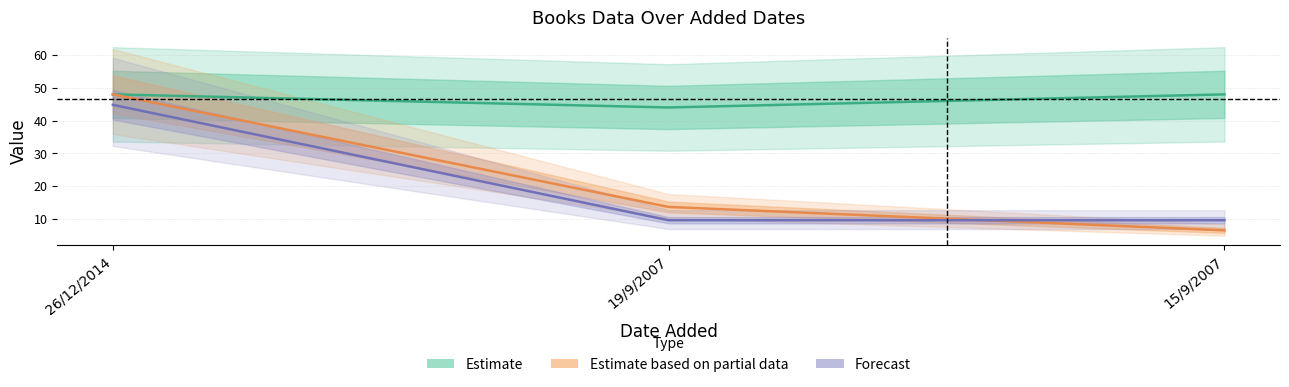

At how many categories does at least one series exceed 9?

3